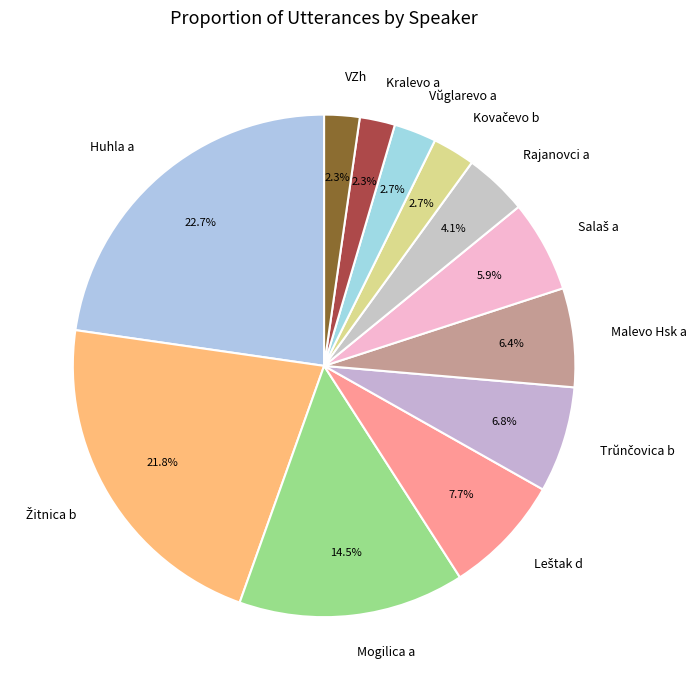

Which slice is the largest?

Huhla a